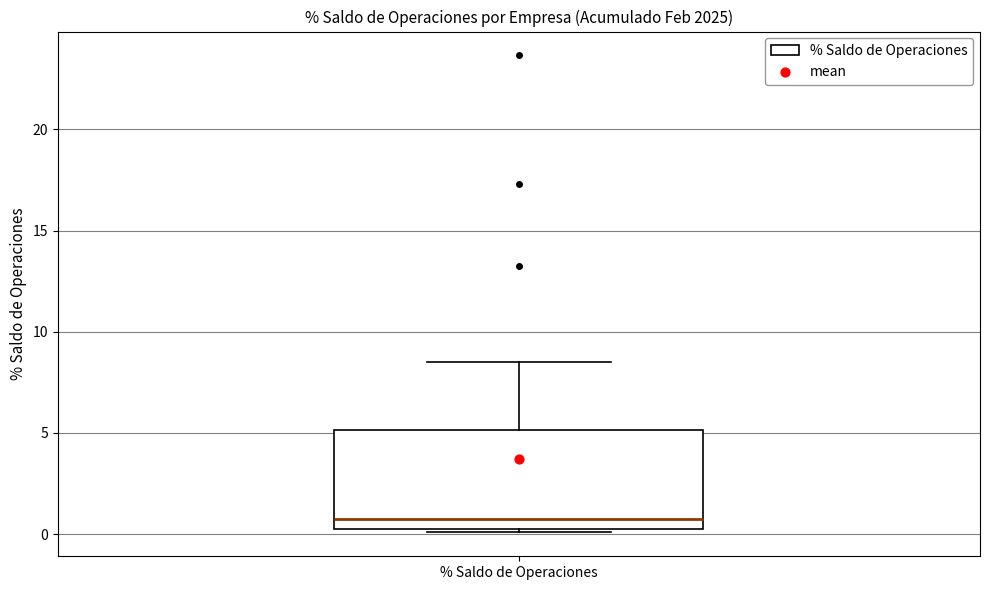

Where does the upper whisker of the box for % Saldo de Operaciones end on the y-axis? The values are not printed on the chart, so give them approximately, as read against the axis.

8.5